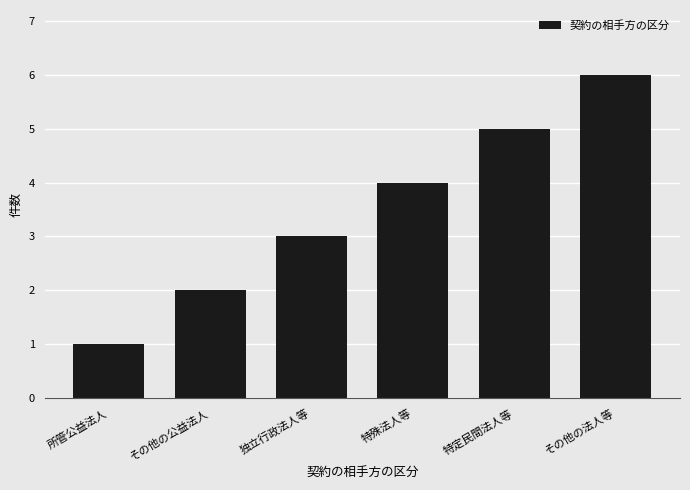

Are the bars grouped side by side (vs. stacked)?

No